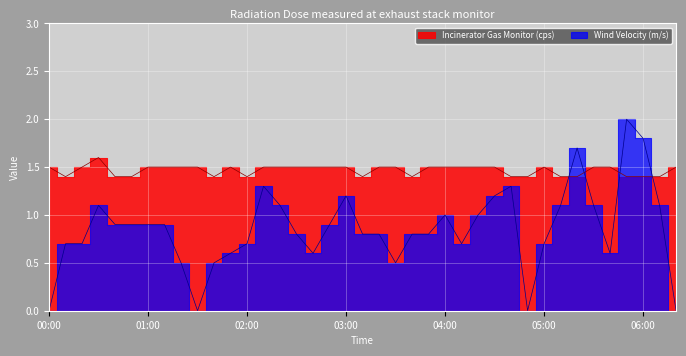

Which label corresponds to the smallest value in the chart?

00:00